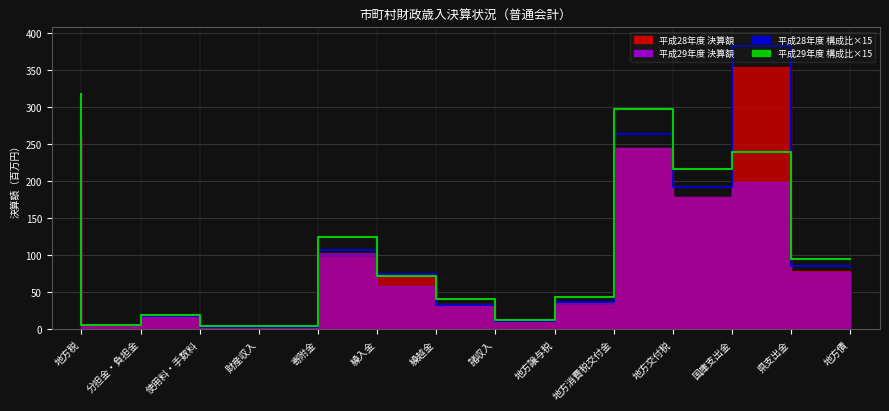

At which label is 平成28年度 構成比×15 closest to 192?

国庫支出金